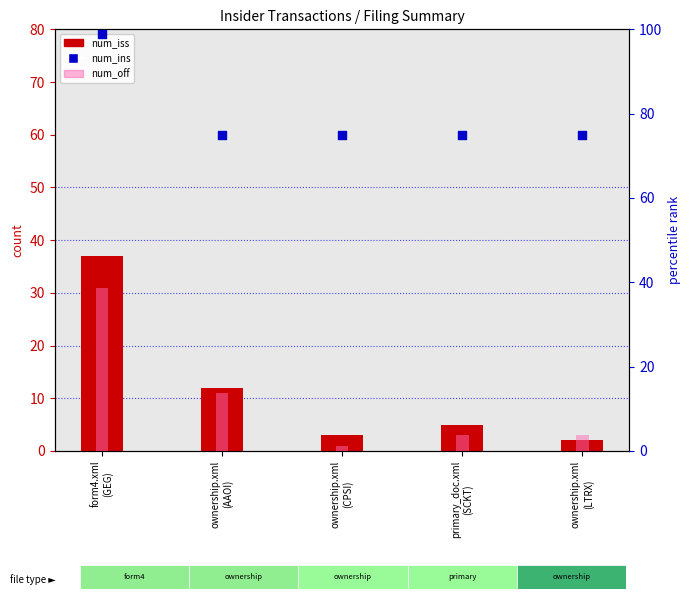

Which series contains the highest Y value?

num_ins